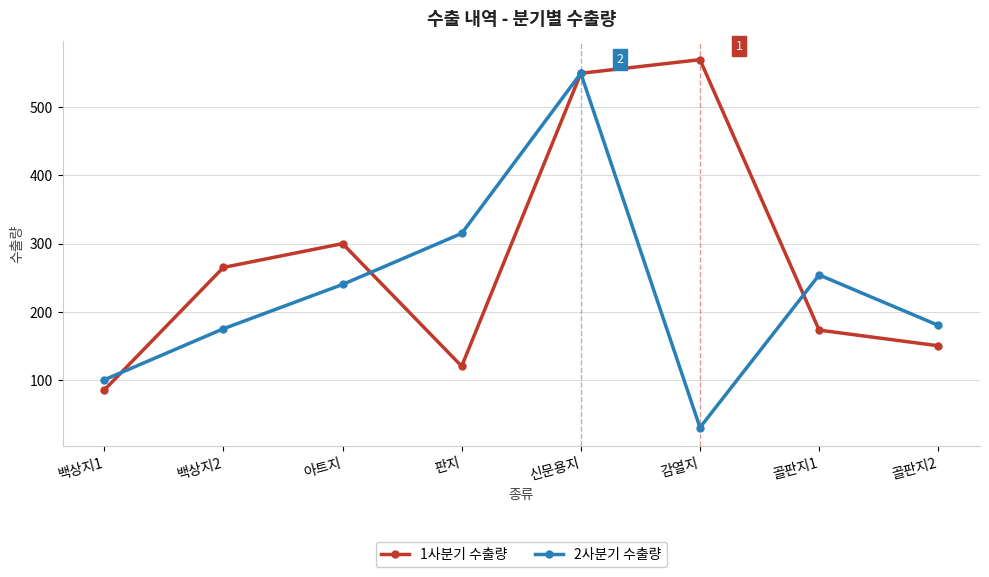

True or false: 2사분기 수출량 has a value of 550 at 신문용지.

True